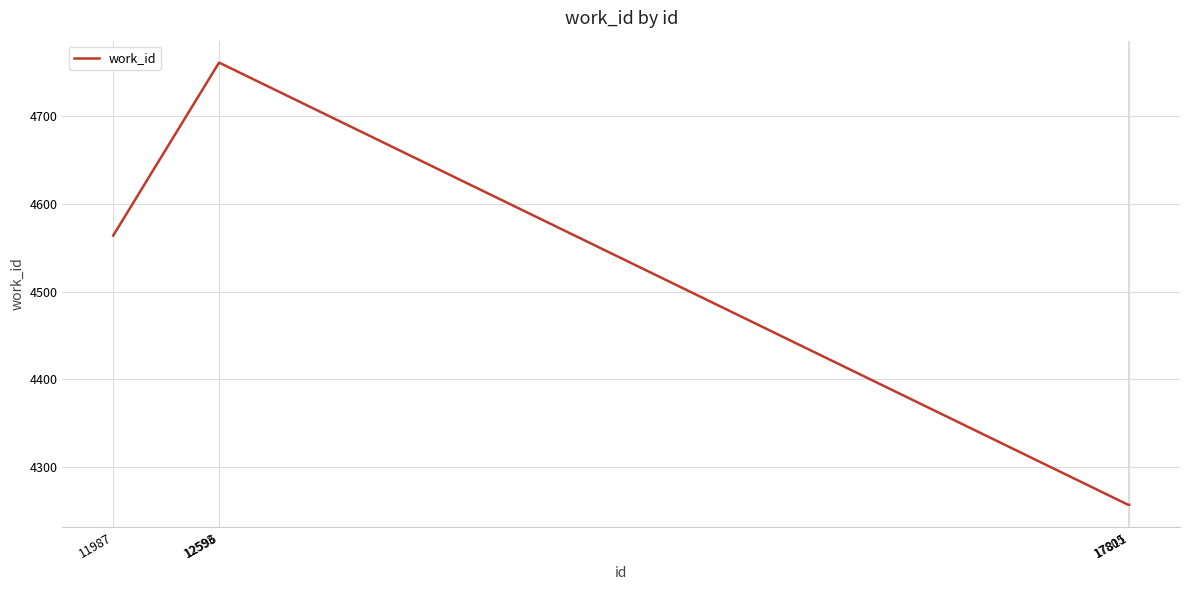

Which has a higher value, 12596 or 17805?

12596